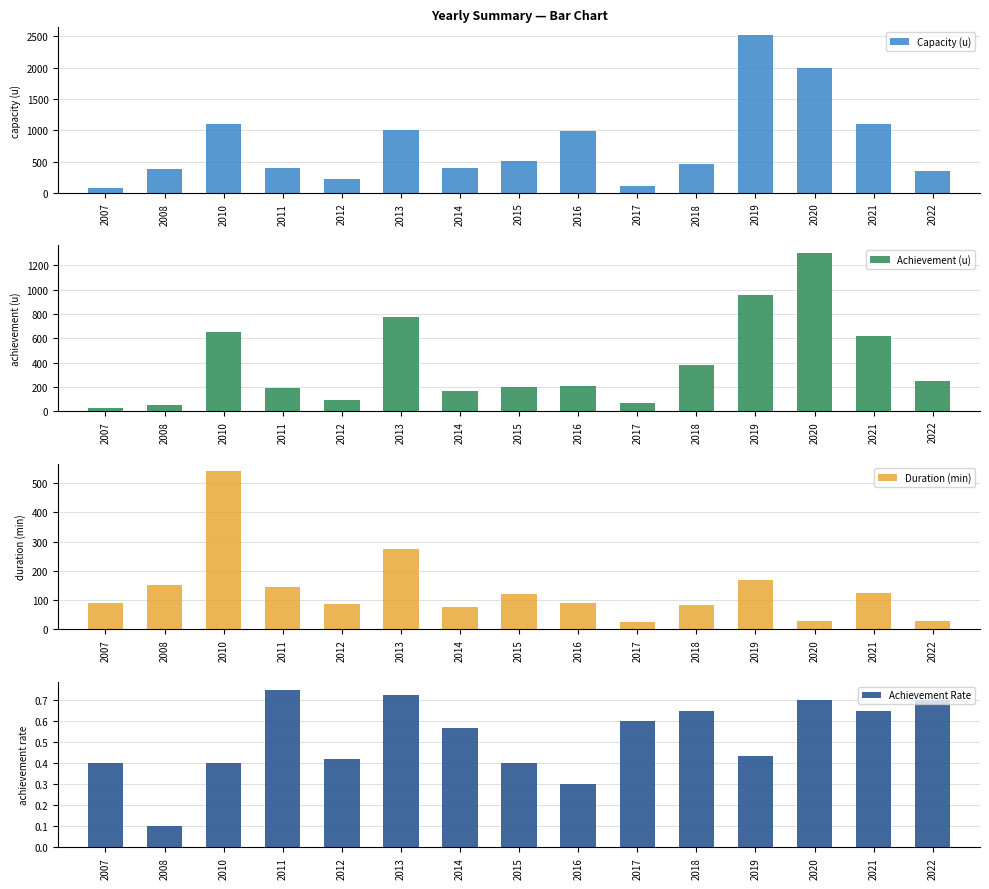

How many groups of bars are there?

15